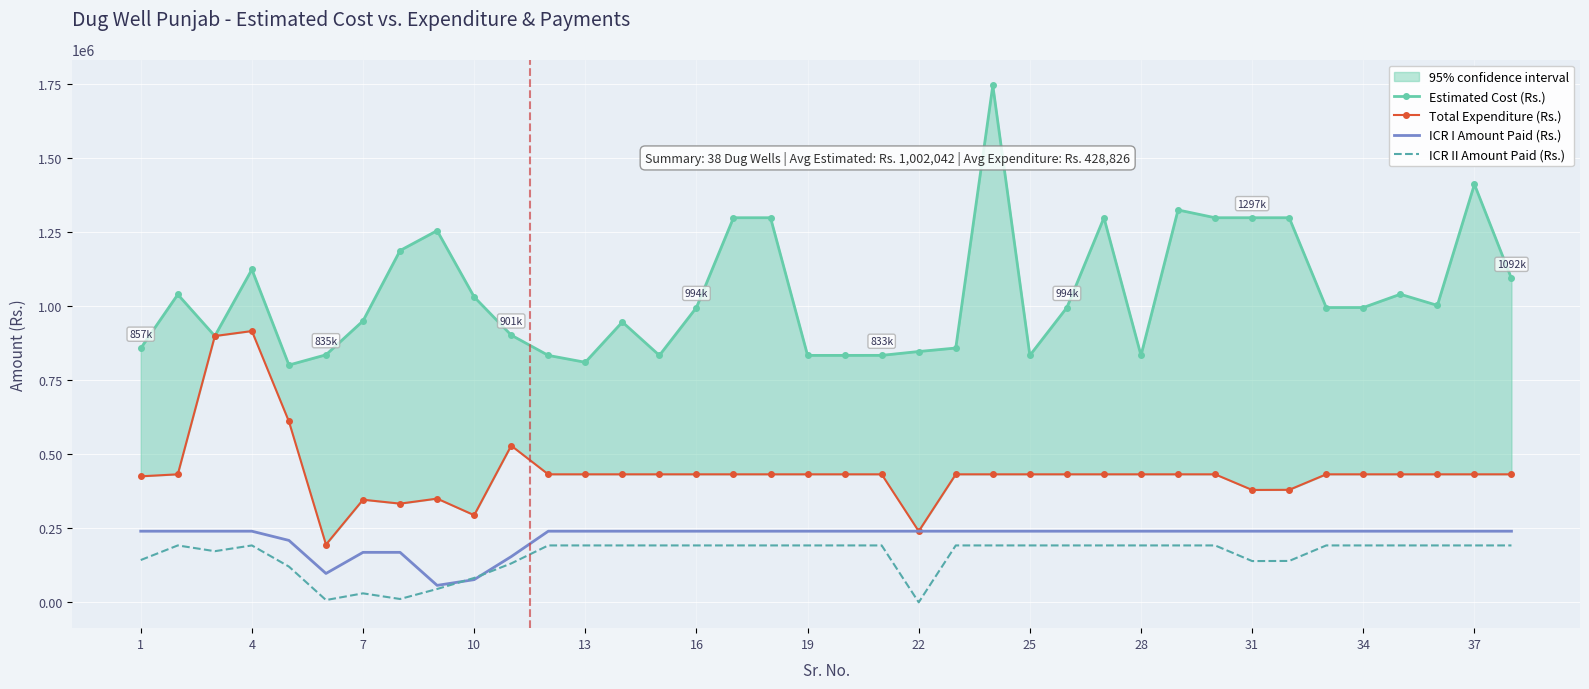

The value of ICR I Amount Paid (Rs.) at 7 is 267235. True or false?

False